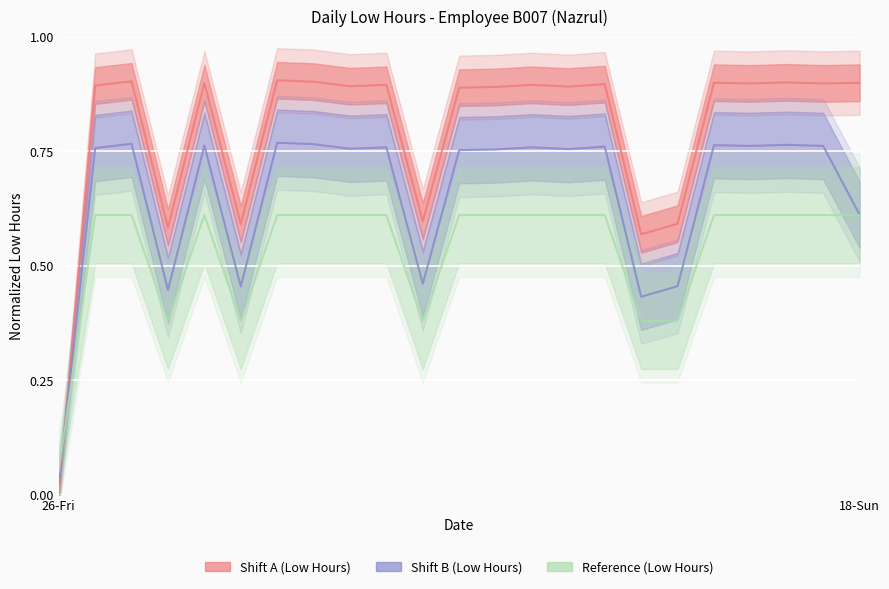

How many interior local peaks does the Shift A (Low Hours) series have?

8